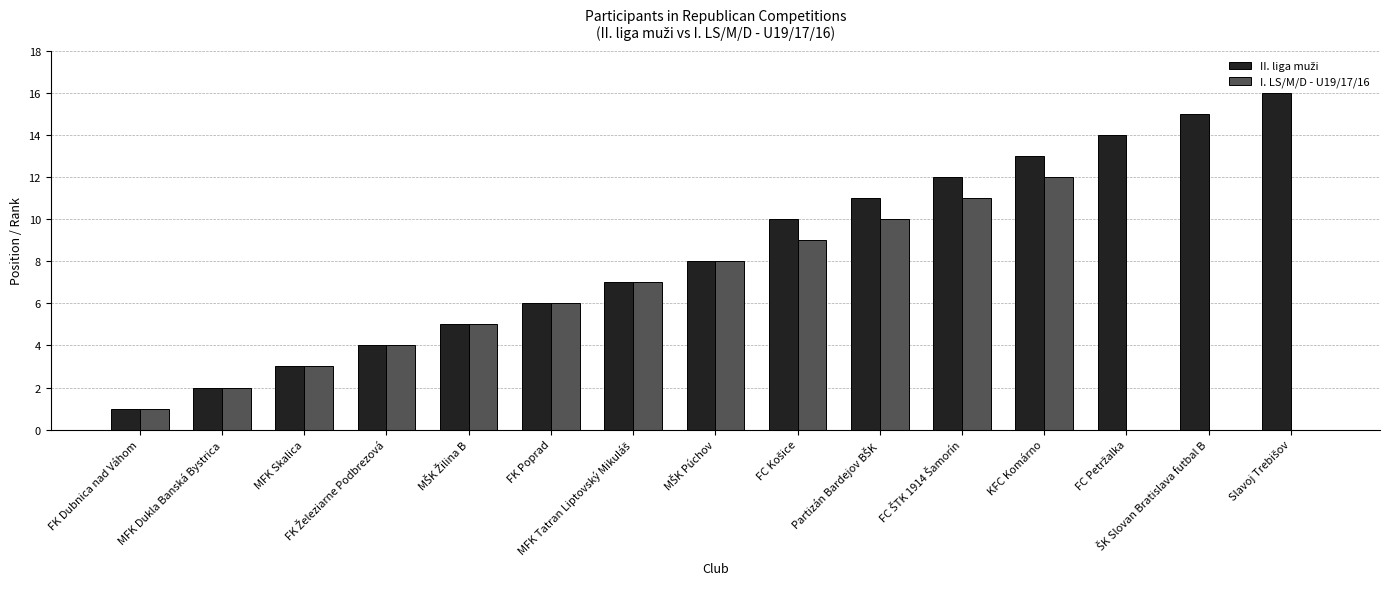

What is the greatest value displayed?

16